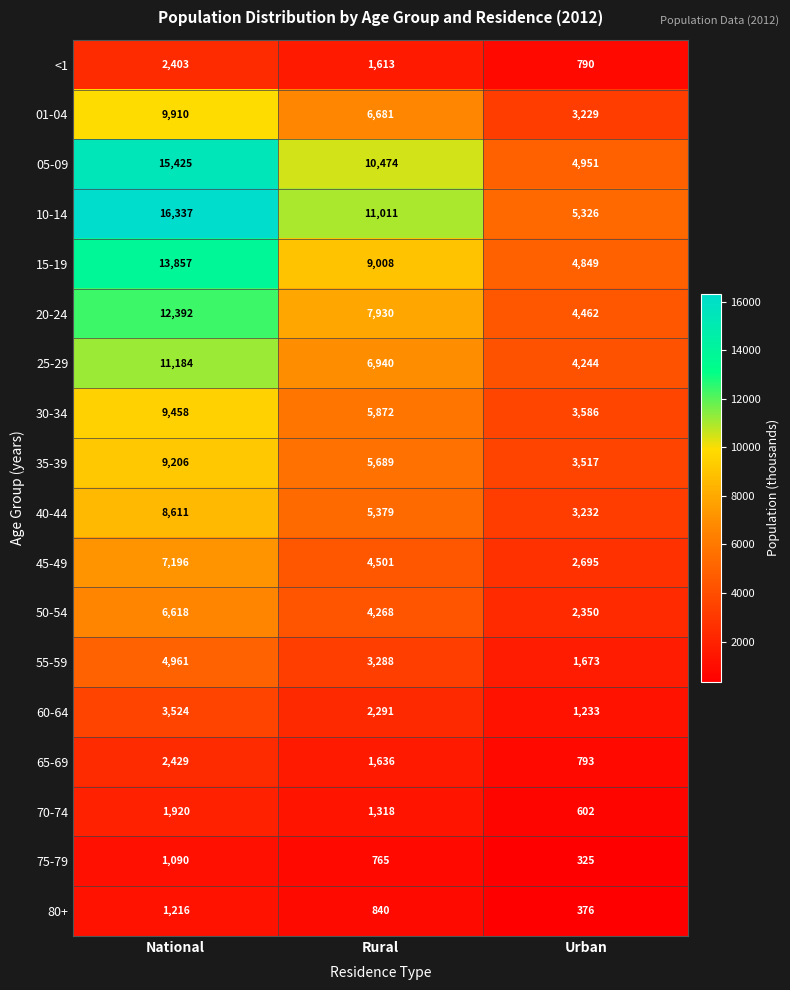

What value does the 40-44 series have at Rural, to the nearest 100?

5400